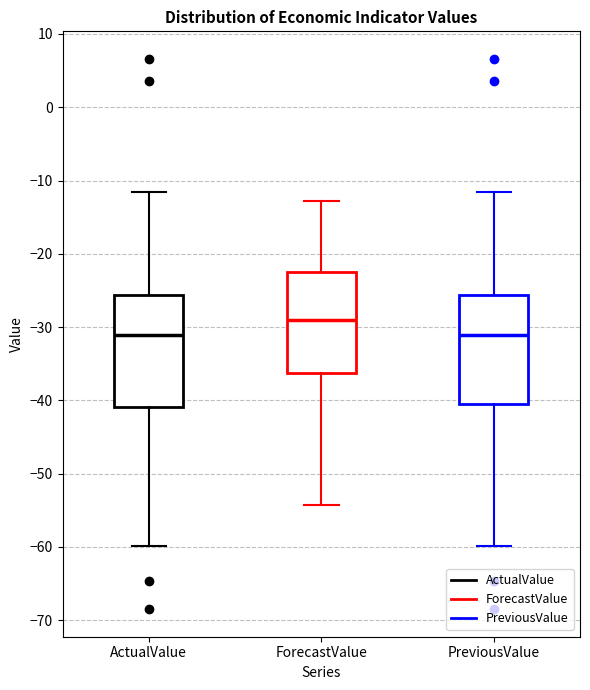

Where does the upper whisker of the box for PreviousValue end on the y-axis? The values are not printed on the chart, so give them approximately, as read against the axis.

-12